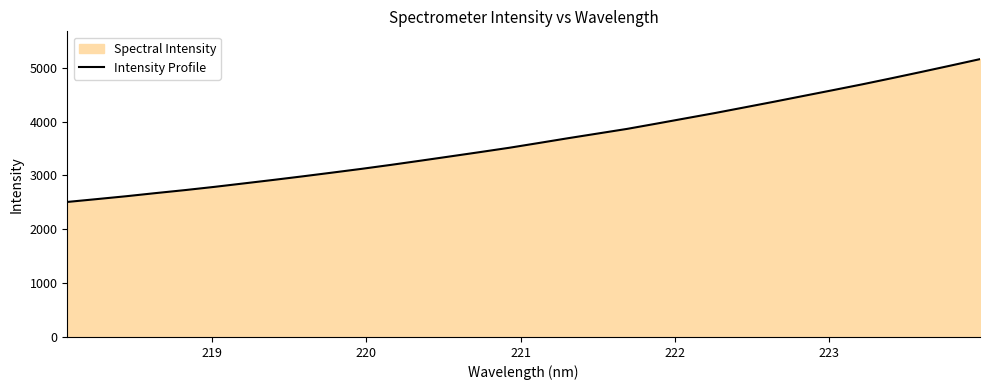

Count the number of values greater than 3603.

16